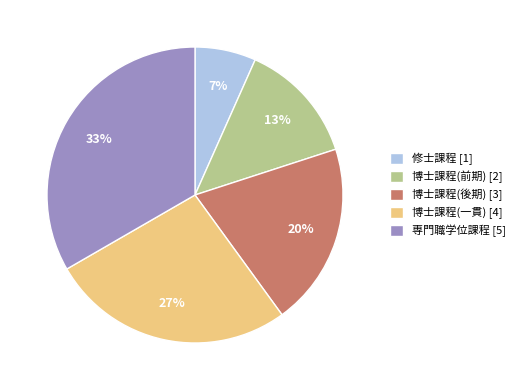

What is the largest slice in the pie chart?

専門職学位課程